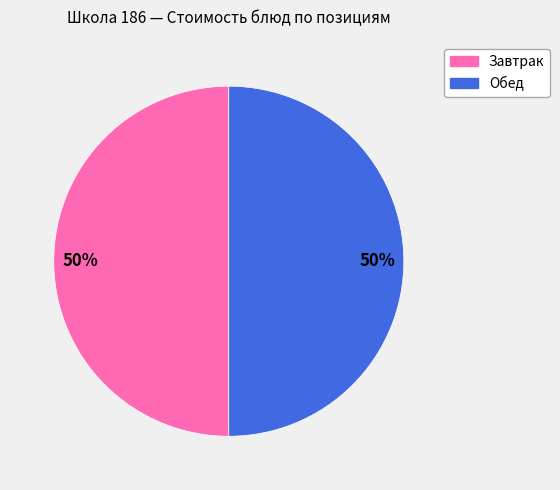

To the nearest percent, what is the average slice percentage?

50%